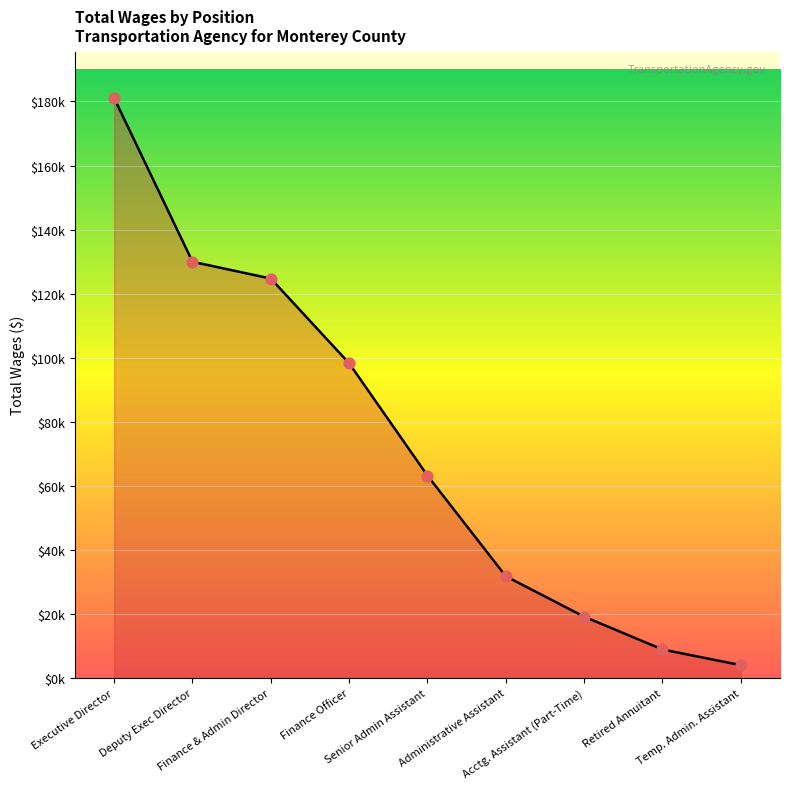

What is the change in value from Executive Director to Senior Admin Assistant?

-117866